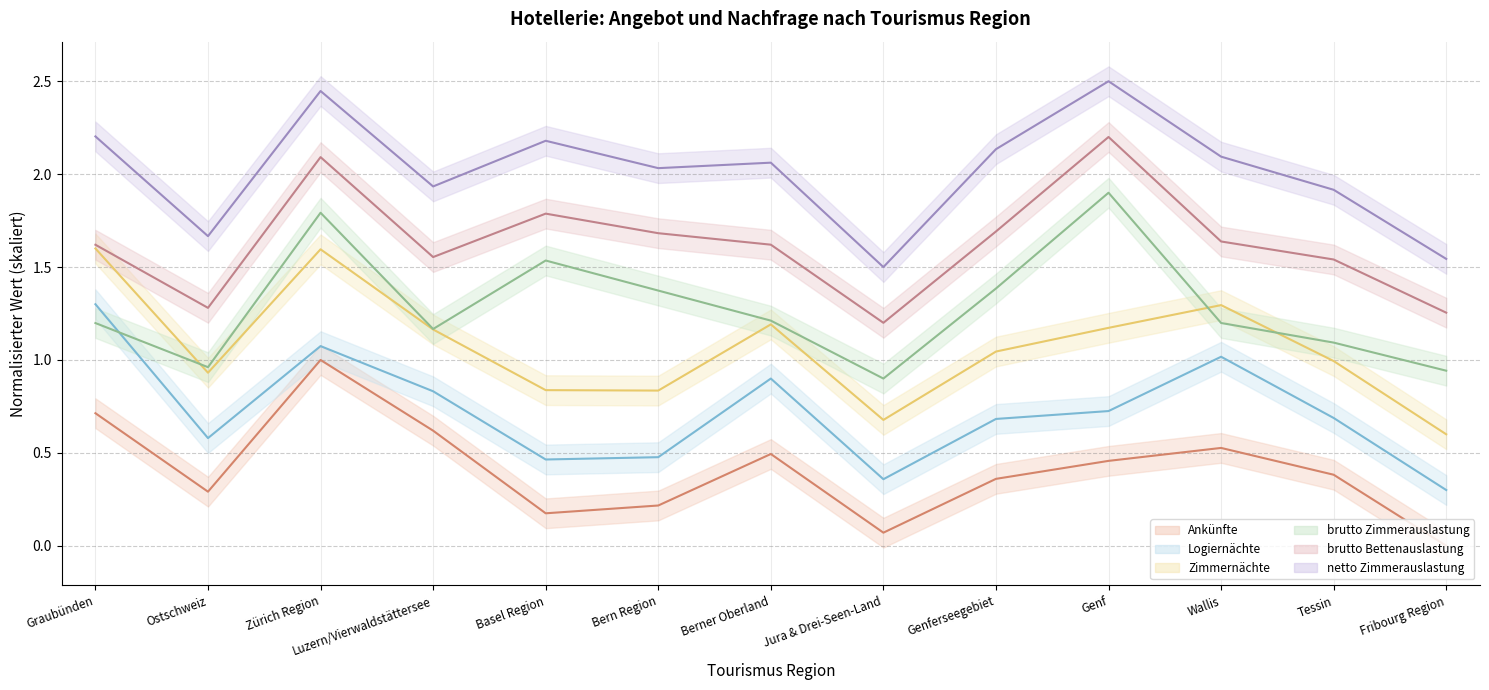

At Zürich Region, list the series in order from smallest to largest.

Ankünfte, Logiernächte, Zimmernächte, brutto Zimmerauslastung, brutto Bettenauslastung, netto Zimmerauslastung